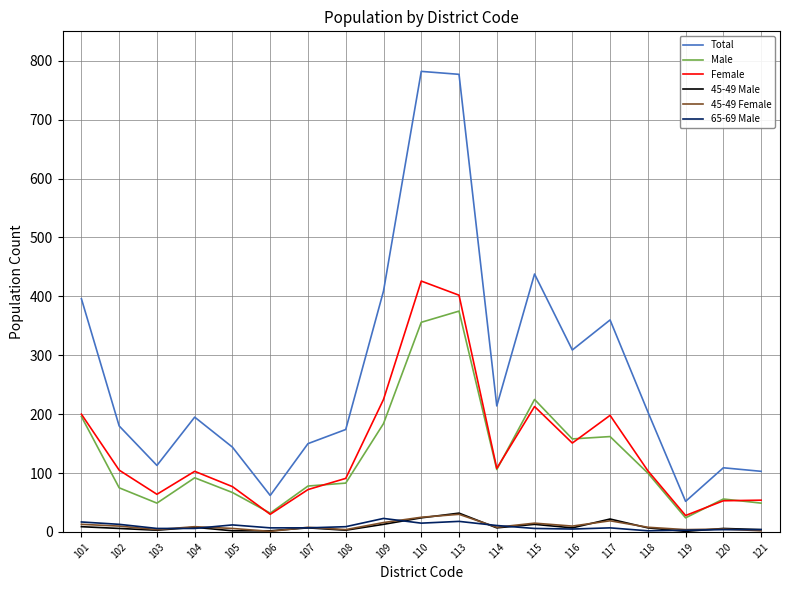

Is it true that Male equals 196 at 101?

True